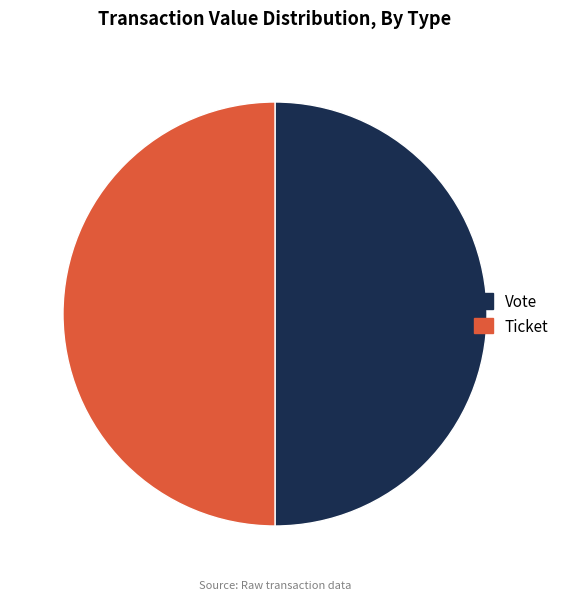

Combined, do Ticket and Vote account for over 50%?

Yes